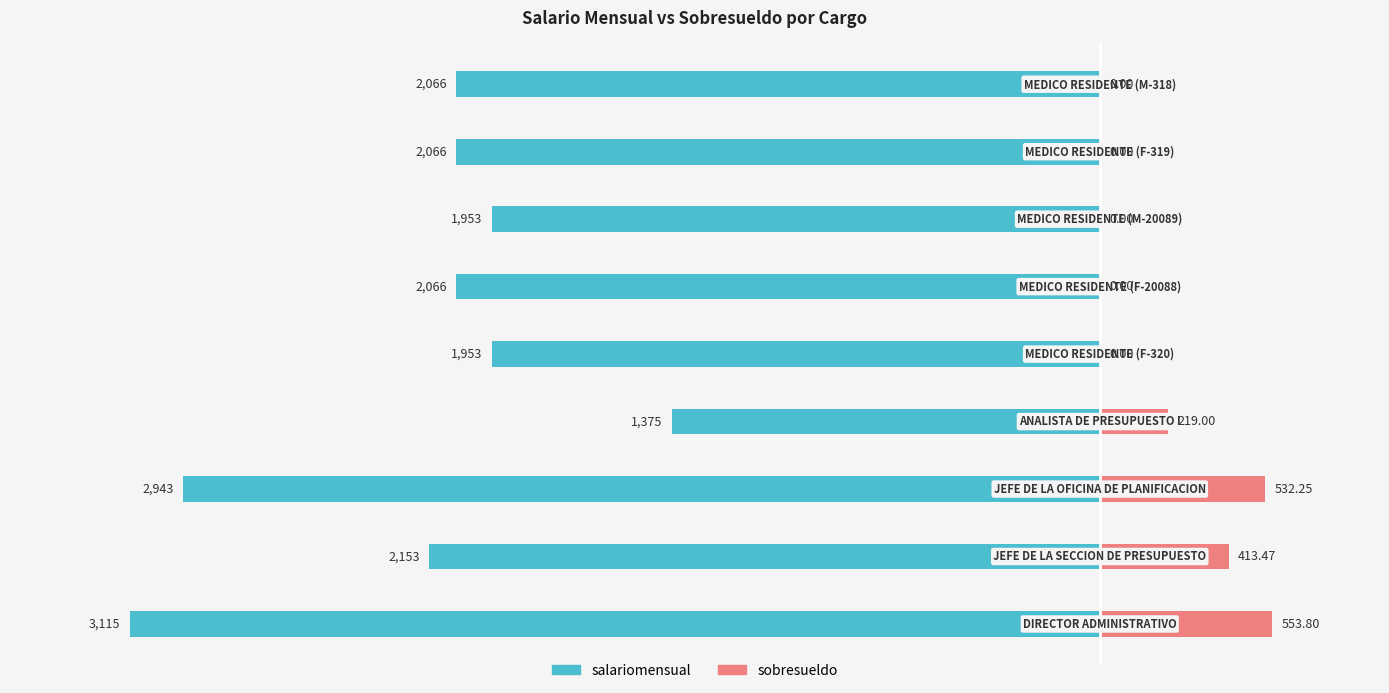

Reading left to right, what are all the values shown in this chart?

salariomensual: 0=-3115.0	1=-2152.8	2=-2943.0	3=-1375.0	4=-1953.0	5=-2066.0	6=-1953.0	7=-2066.0	8=-2066.0
sobresueldo: 0=553.8	1=413.5	2=532.2	3=219.0	4=0.0	5=0.0	6=0.0	7=0.0	8=0.0